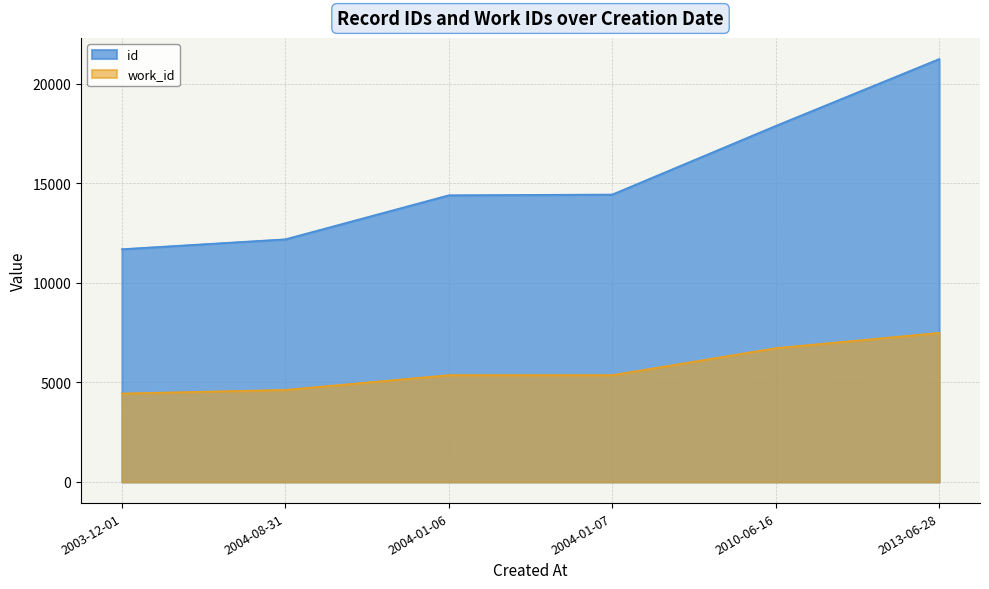

What is the difference between the maximum and second lowest values in the work_id series?

2864